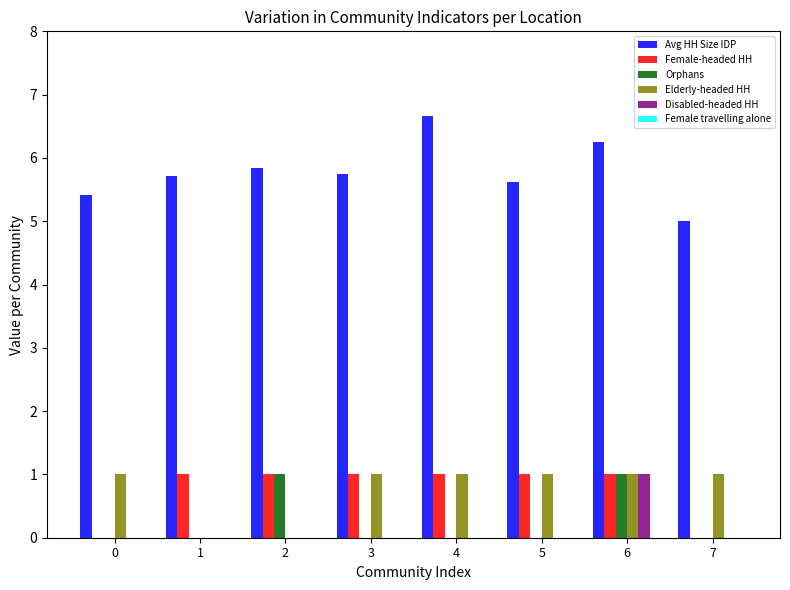

Does the chart contain stacked bars?

No